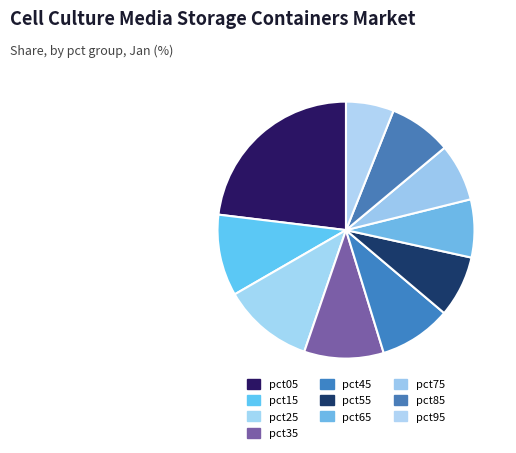

What is the largest slice in the pie chart?

pct05